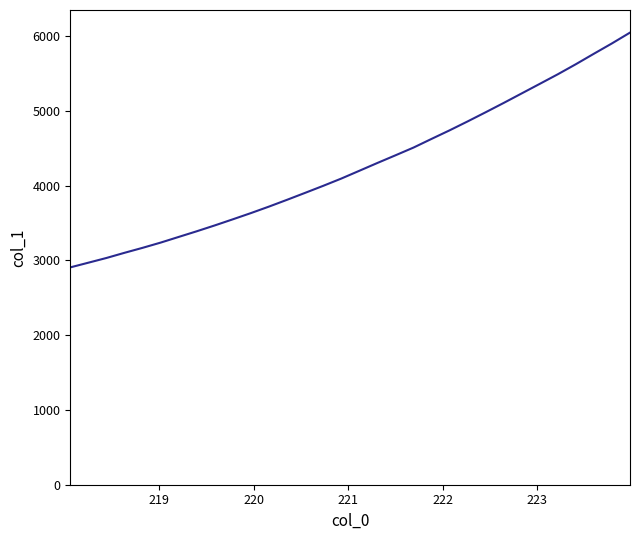

True or false: the data has more than 1 interior local peaks.

False